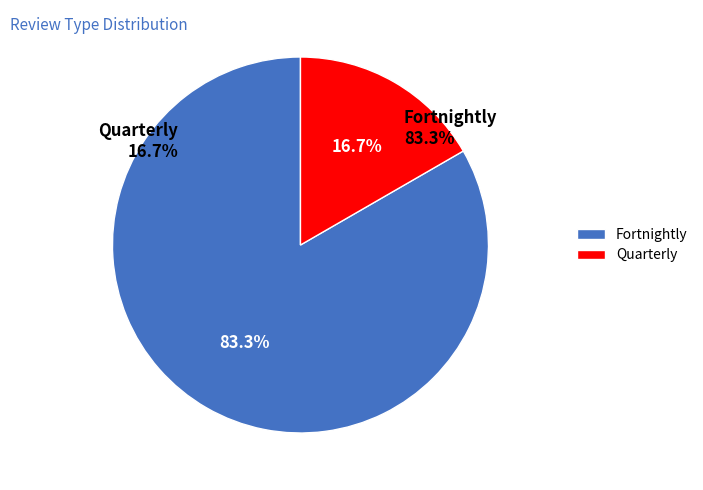

Does any single category account for the majority?

Yes